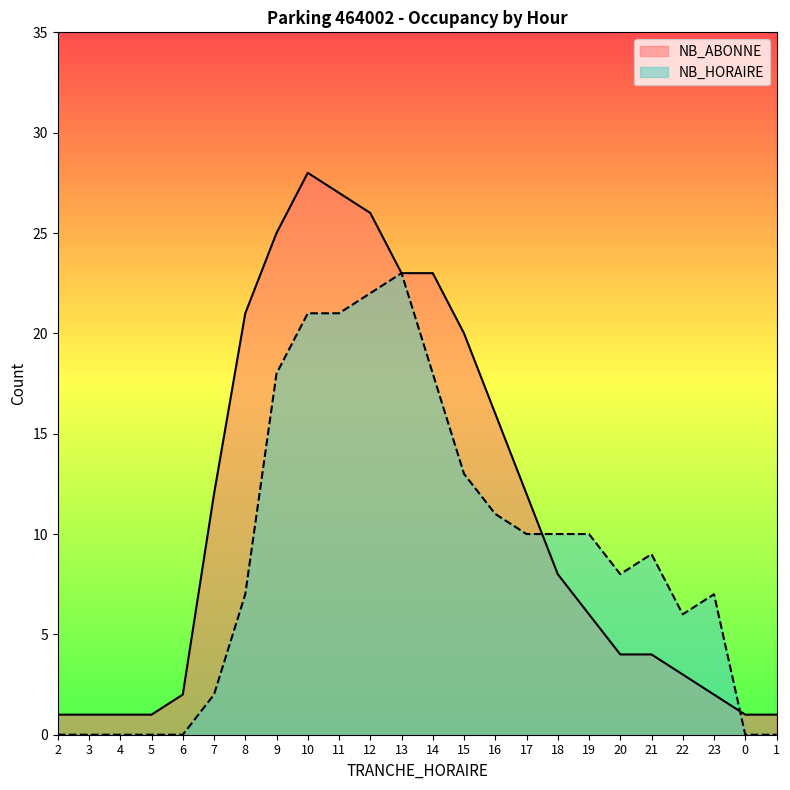

How many data points in NB_ABONNE are above 8?

11